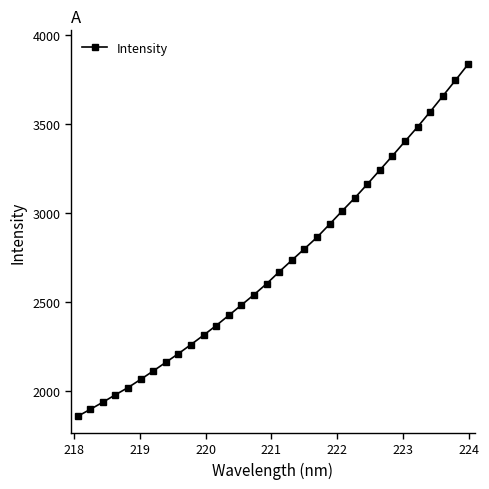

What is the value of the 10th point from the left?

2259.3